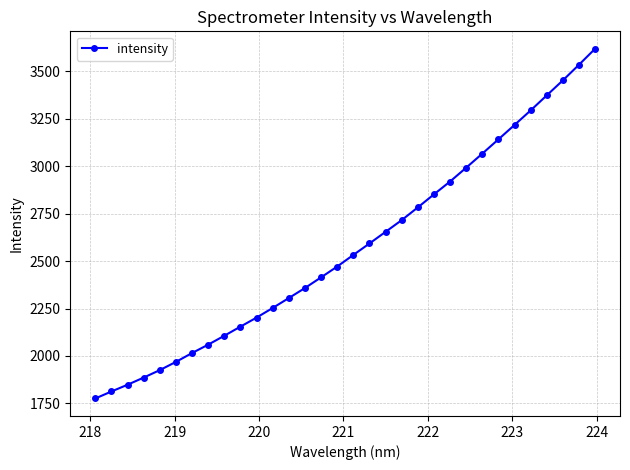

Reading right to left, extract all data points from this chart.

3617.5	3533.3	3451.1	3372.2	3292.9	3216.4	3140.7	3065.5	2991.5	2918.7	2851.2	2782.5	2715.5	2653.9	2592.5	2532.2	2471.2	2414.2	2358.1	2305.3	2253.1	2202.3	2154.8	2106.7	2059.9	2015.7	1969.1	1925.7	1886.4	1848.7	1813.2	1776.3